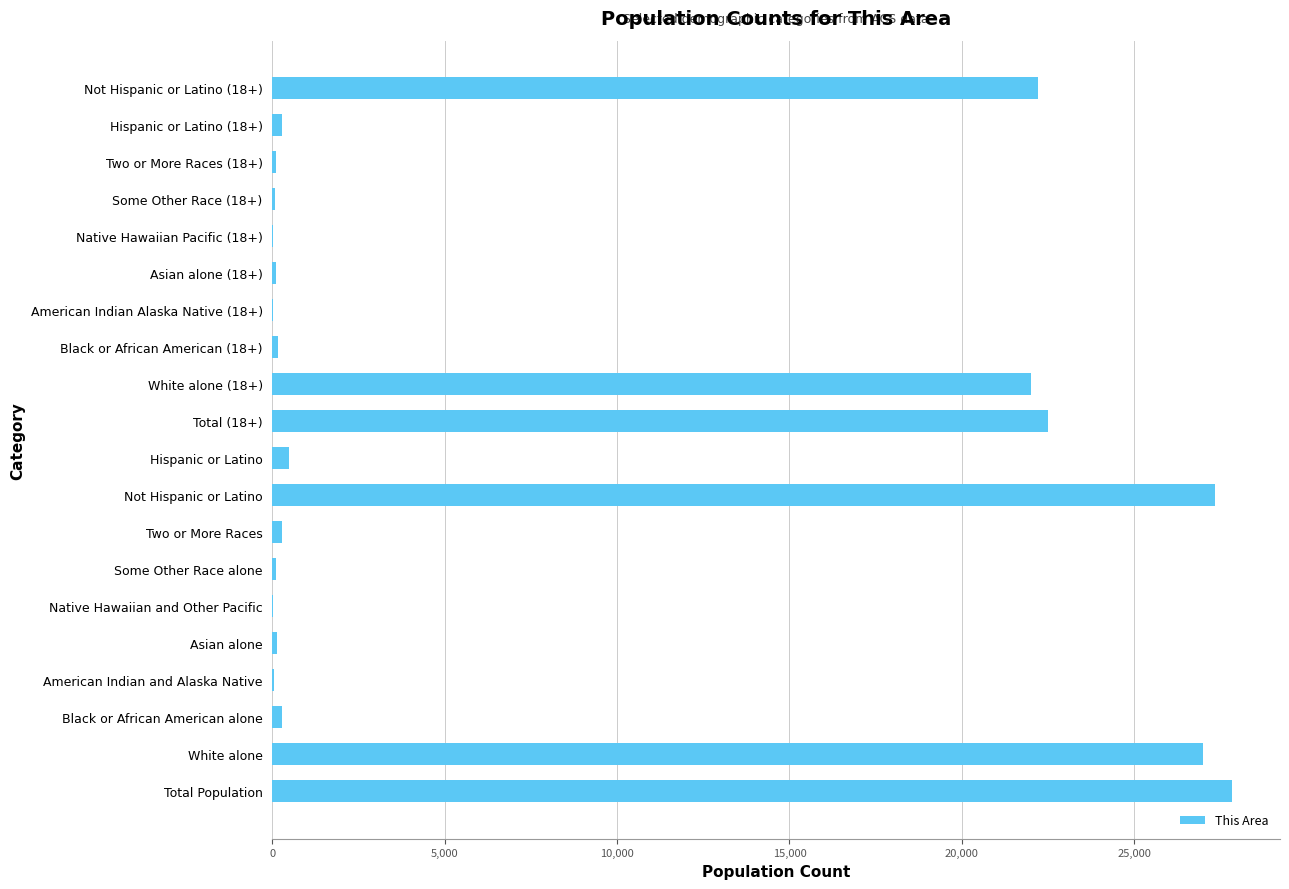

At which label is the value closest to 13920?

White alone (18+)